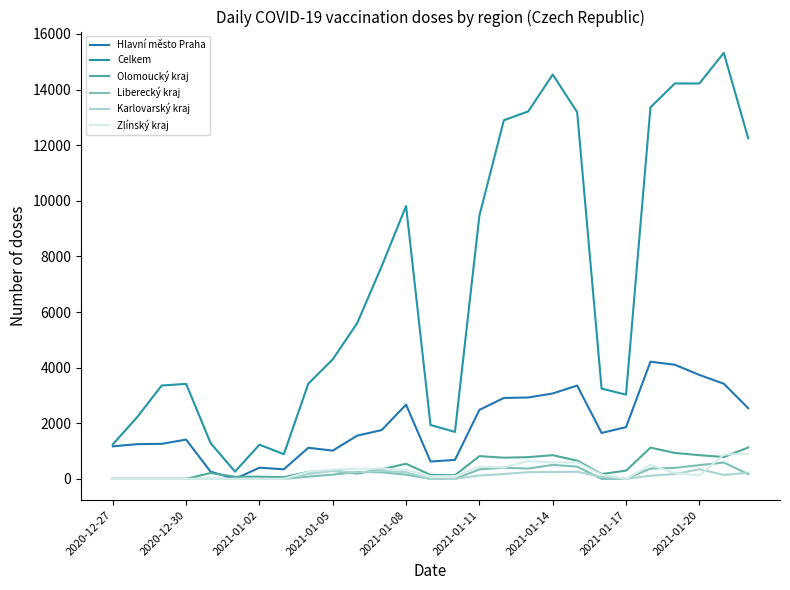

How many lines are shown in the chart?

6